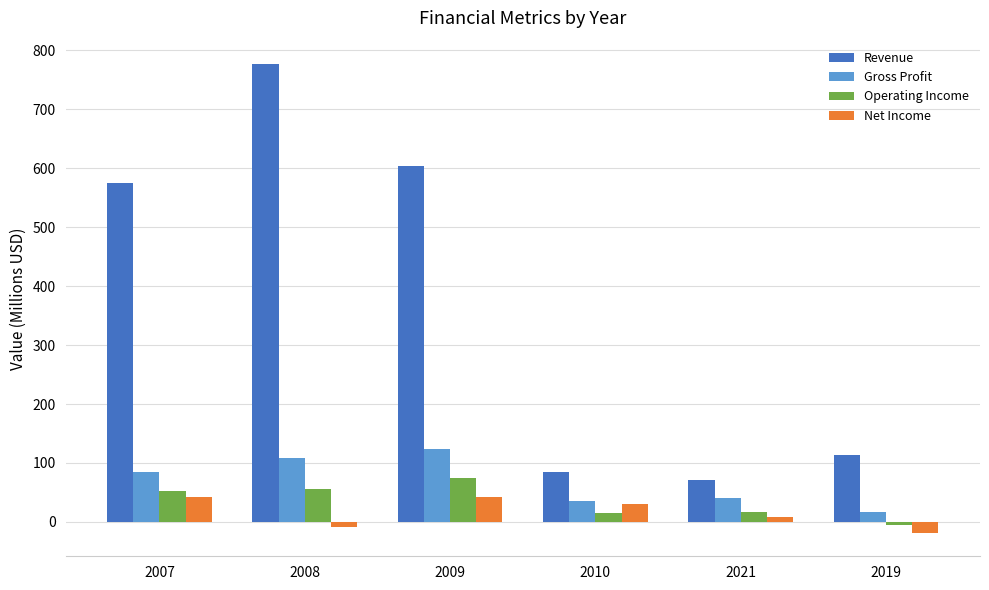

What is the spread (max minus min) of values at 2008?

785.3